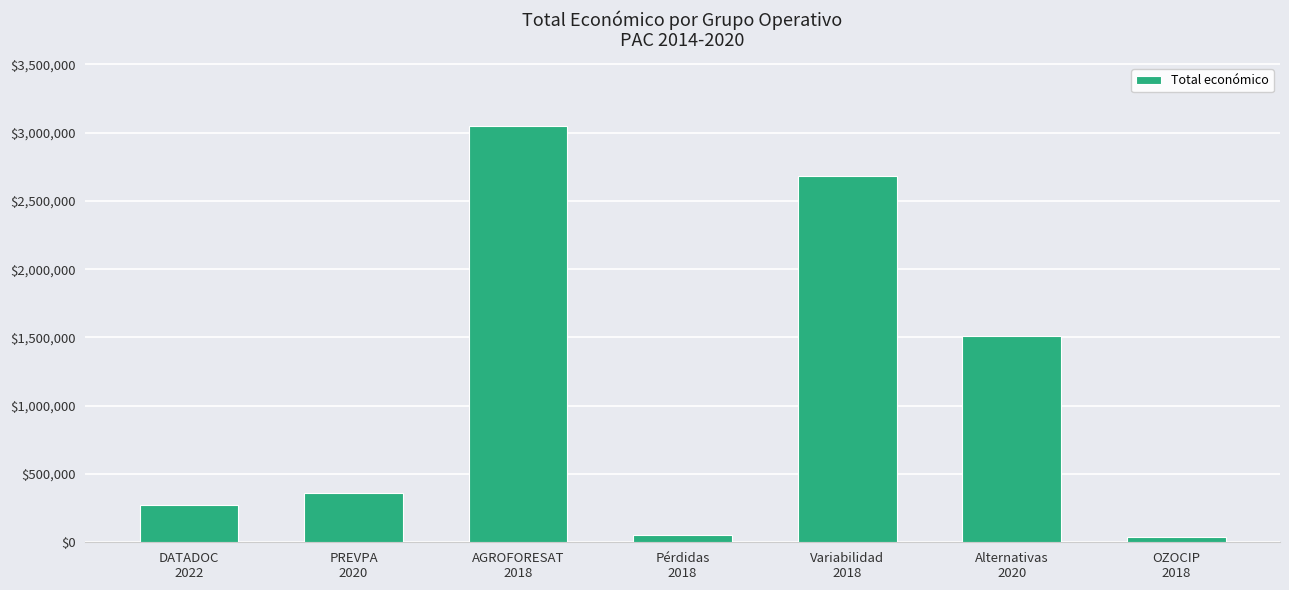

Read the value at Variabilidad
2018.

2685474